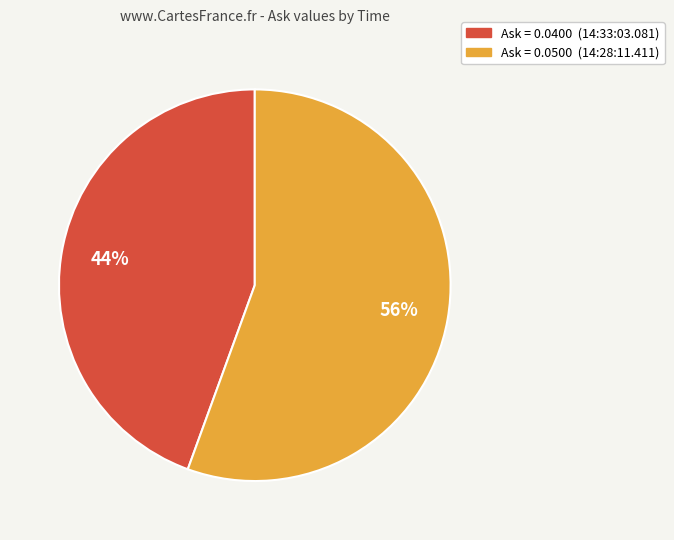

Is there any slice that represents more than half of the pie?

Yes